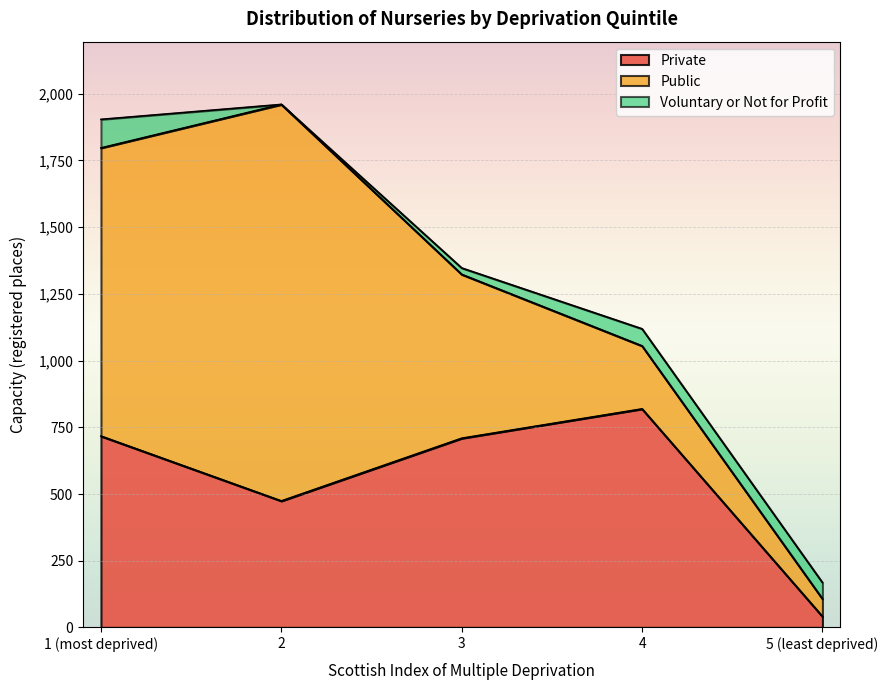

Rank the series by their maximum value, from lowest to highest.

Voluntary or Not for Profit, Private, Public